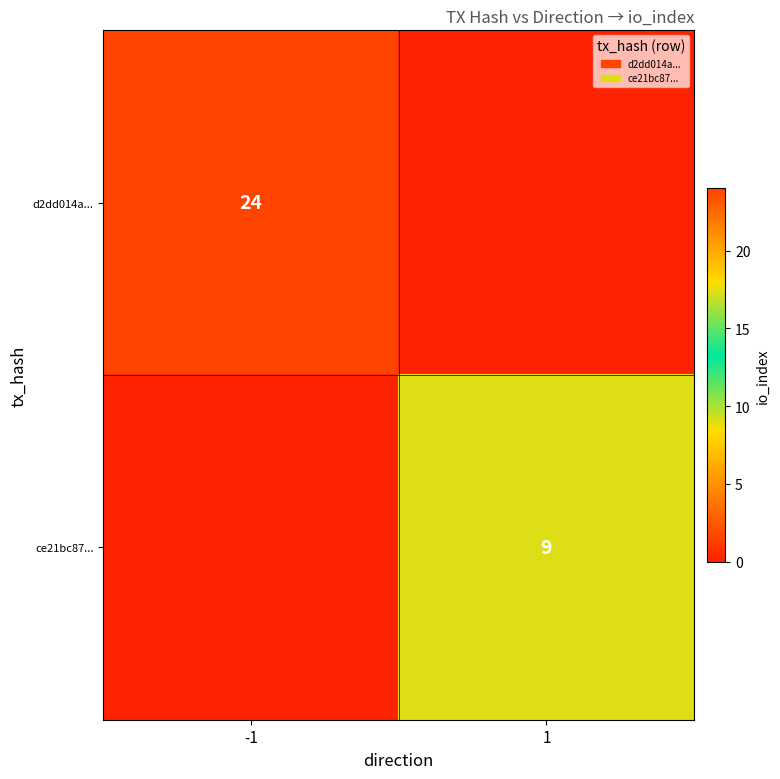

The d2dd014a... series shows 35 at -1. True or false?

False